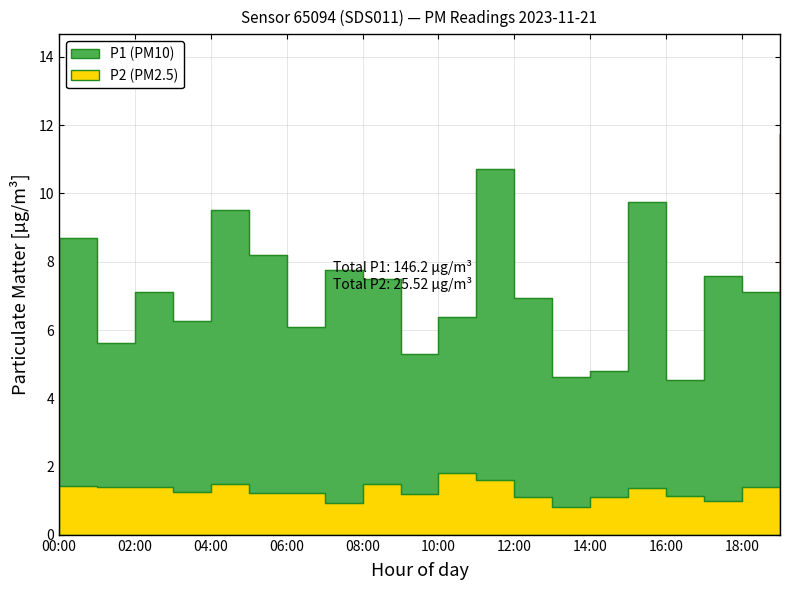

Reading right to left, what are all the values shown in this chart?

P1: 19:00=11.7	18:00=7.1	17:00=7.6	16:00=4.5	15:00=9.8	14:00=4.8	13:00=4.6	12:00=6.9	11:00=10.7	10:00=6.4	09:00=5.3	08:00=7.5	07:00=7.8	06:00=6.1	05:00=8.2	04:00=9.5	03:00=6.2	02:00=7.1	01:00=5.6	00:00=8.7
P2: 19:00=1.1	18:00=1.4	17:00=1.0	16:00=1.1	15:00=1.4	14:00=1.1	13:00=0.8	12:00=1.1	11:00=1.6	10:00=1.8	09:00=1.2	08:00=1.5	07:00=0.9	06:00=1.2	05:00=1.2	04:00=1.5	03:00=1.2	02:00=1.4	01:00=1.4	00:00=1.4